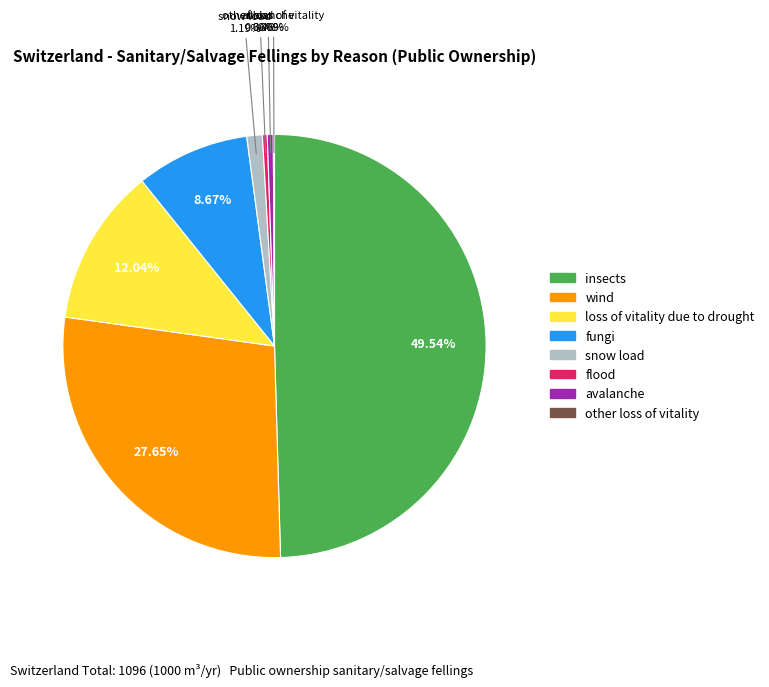

Does snow load account for over 50% of the chart?

No